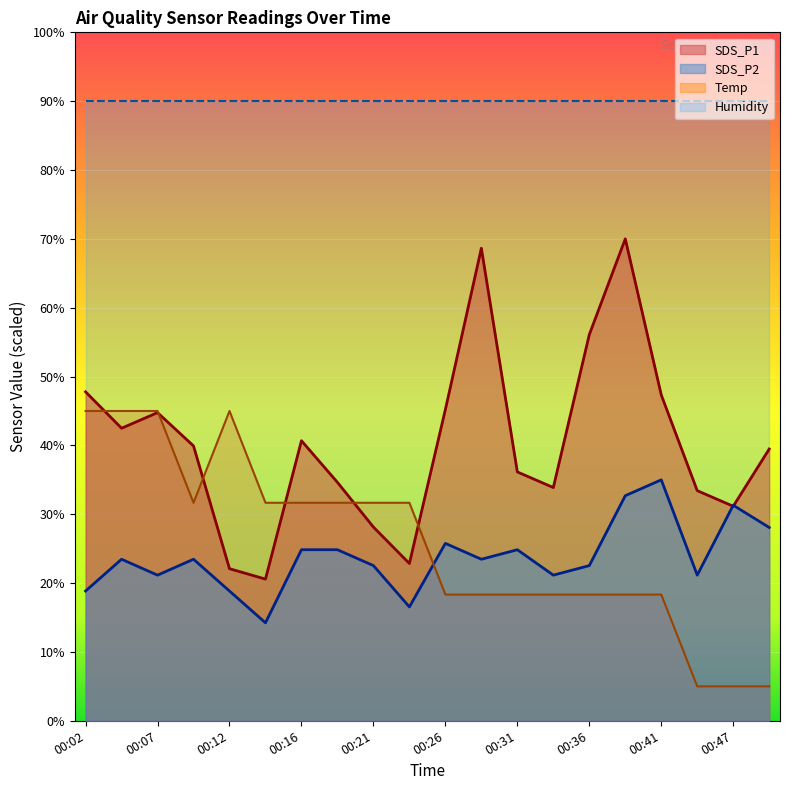

What is the difference between the highest and lowest values at 00:02?

71.2